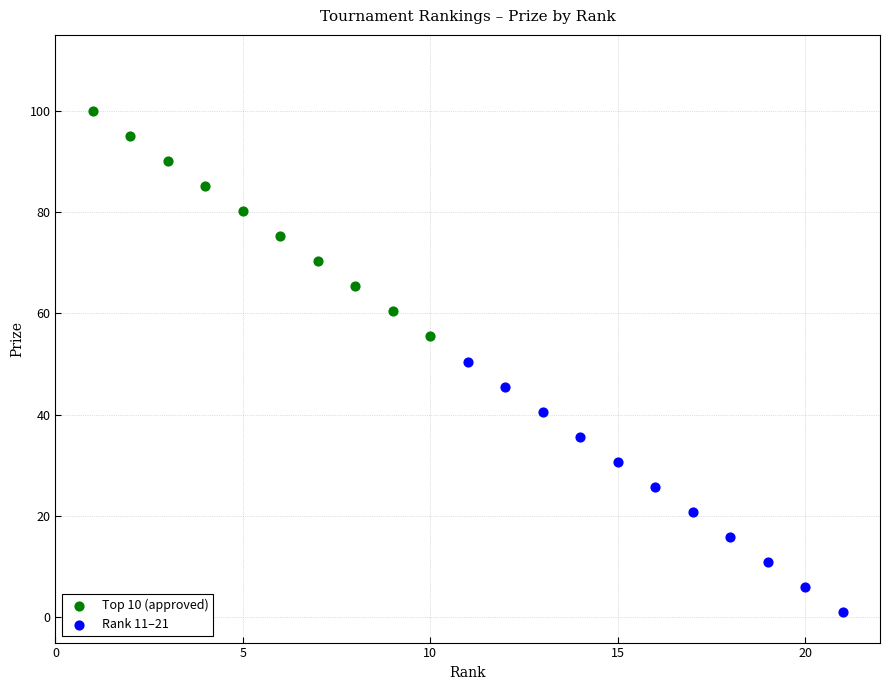

Which series reaches the minimum Y coordinate?

Rank 11–21